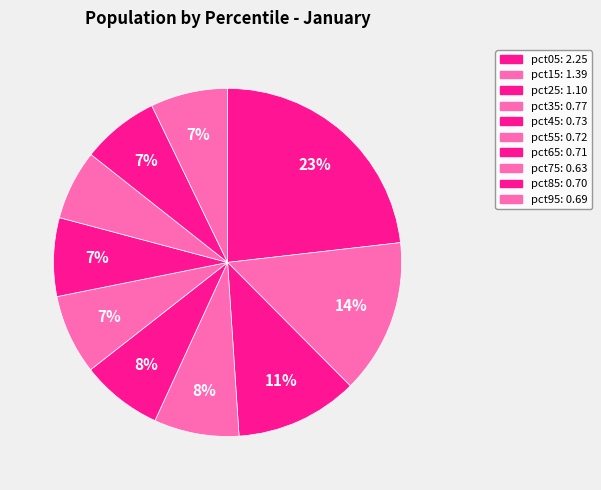

Is the sum of pct95 and pct15 greater than half?

No